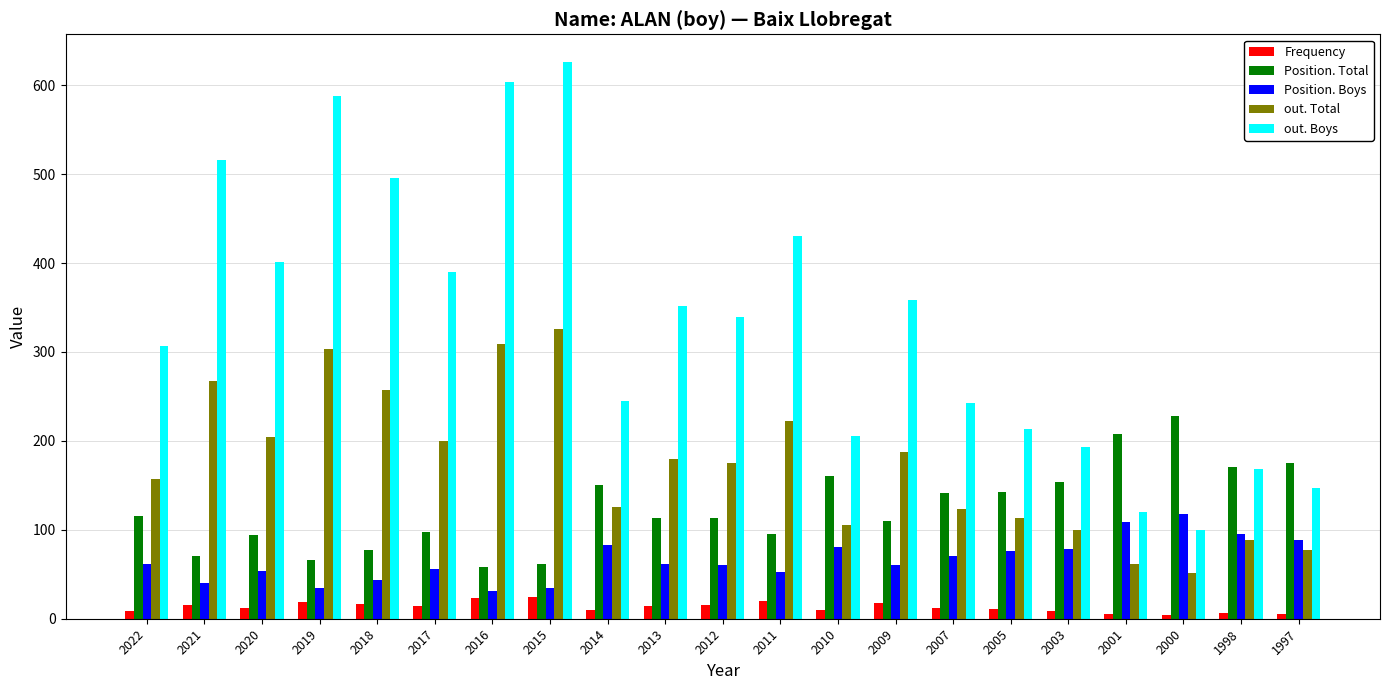

The out. Total series shows 113 at 2005. True or false?

True